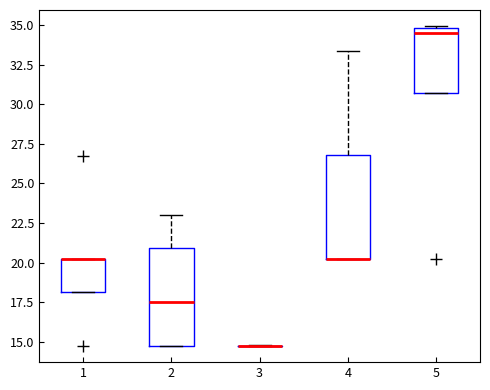

Where is the lower edge of the box at x = 4 on the y-axis? The values are not printed on the chart, so give them approximately, as read against the axis.

20.0